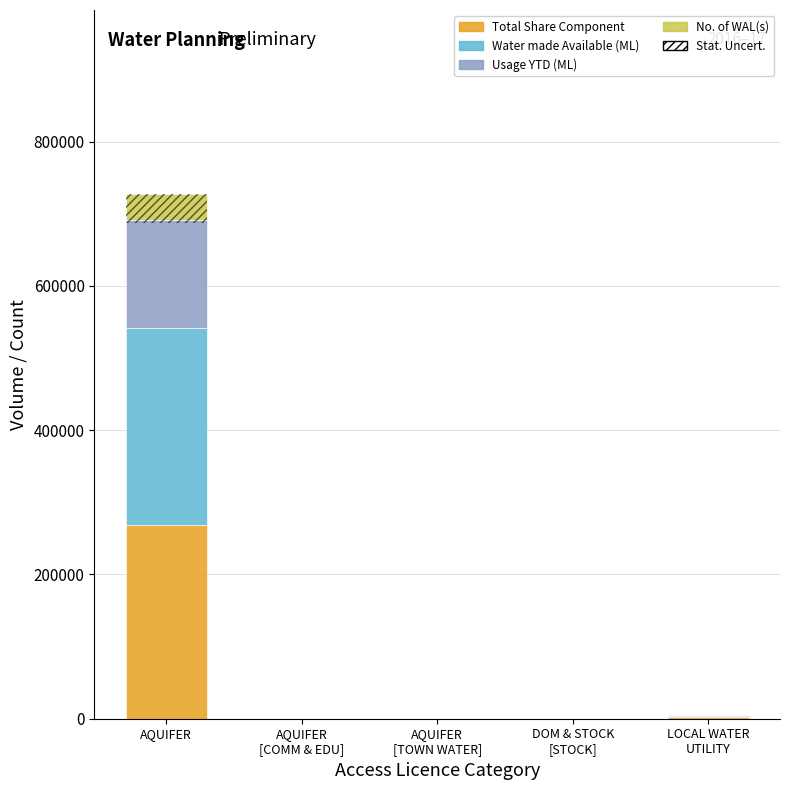

The Usage YTD (ML) series shows 3.2 at AQUIFER
[COMM & EDU]. True or false?

False